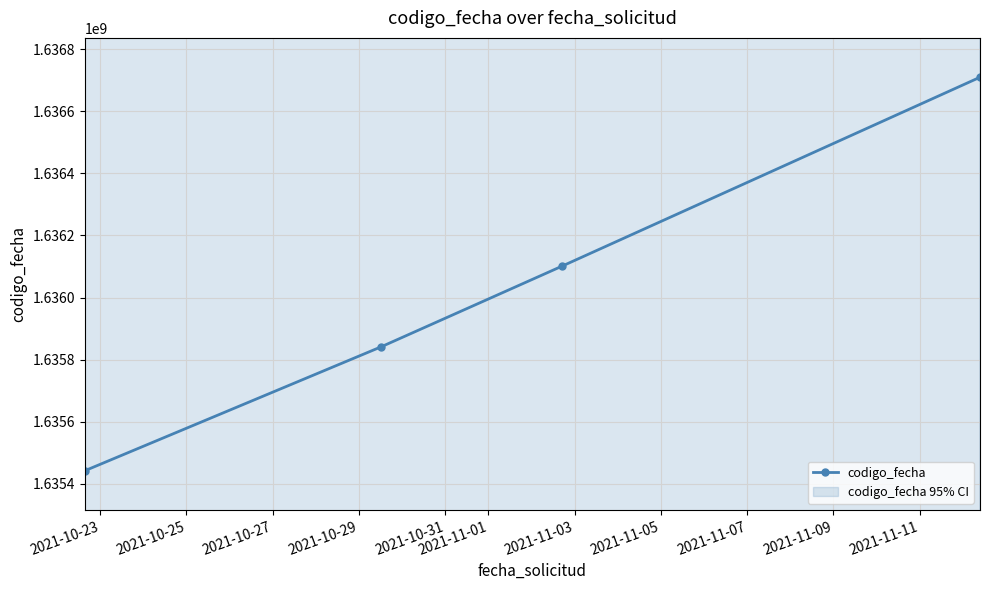

What is the value of the codigo_fecha point at the 1st from the left?

1635441333